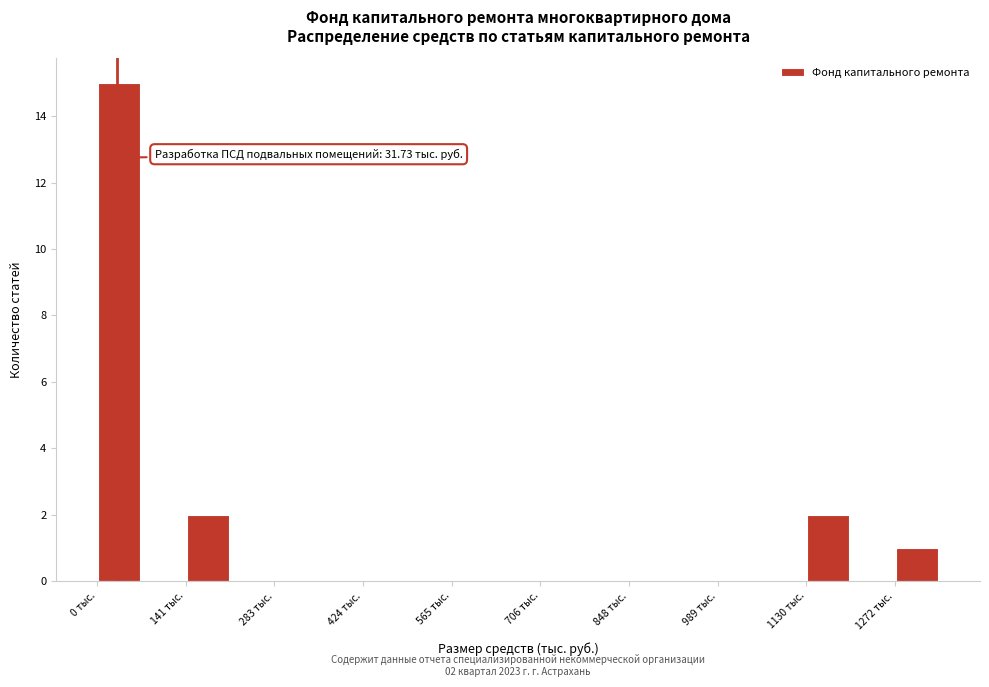

Around what value on the x-axis is the tallest bar? Give the approximate position of its centre, as read against the axis.

40